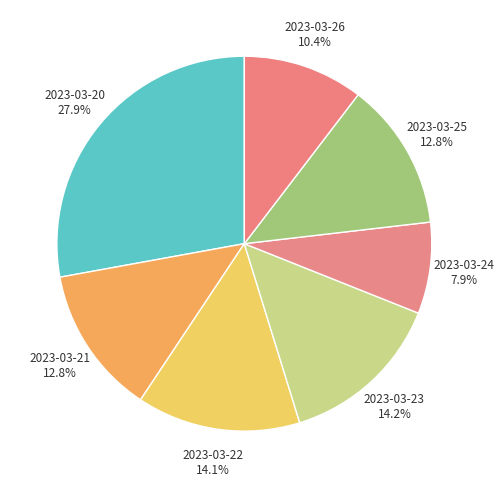

How many slices are in this pie chart?

7